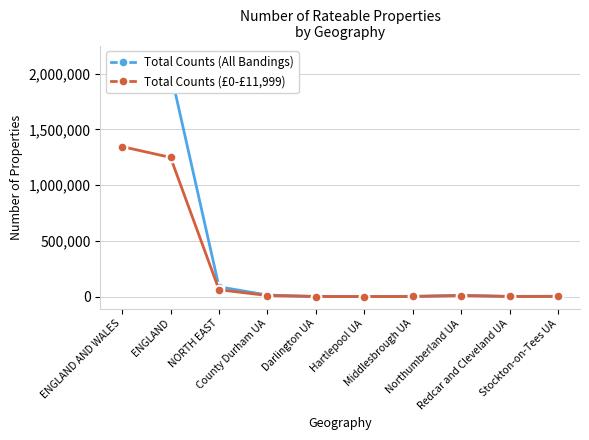

Where is the first local minimum for Total Counts (All Bandings)?

Hartlepool UA